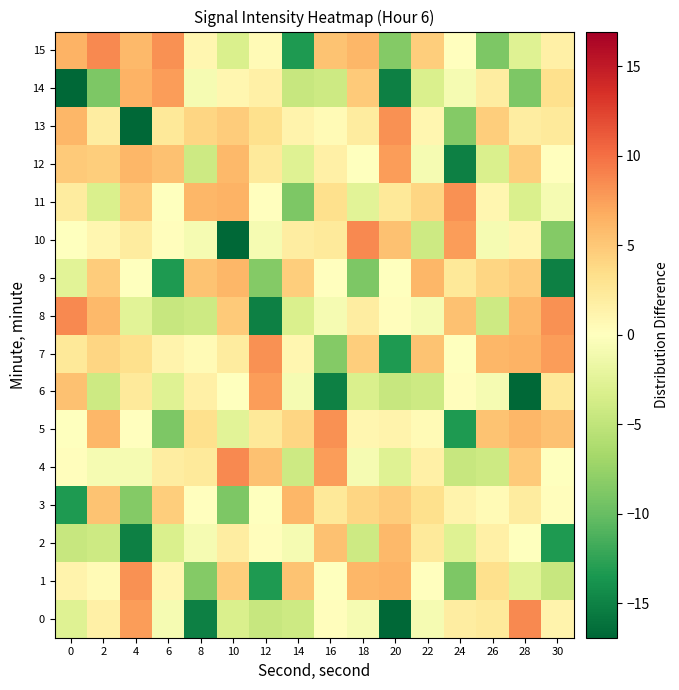

Which series has the largest total across all categories?

7